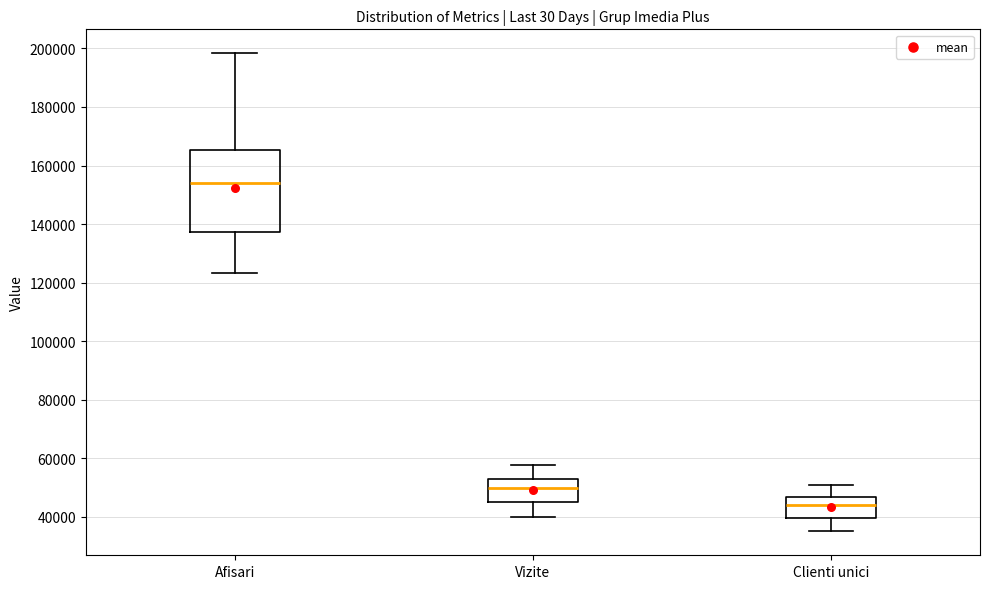

Which box has the highest median line?

Afisari